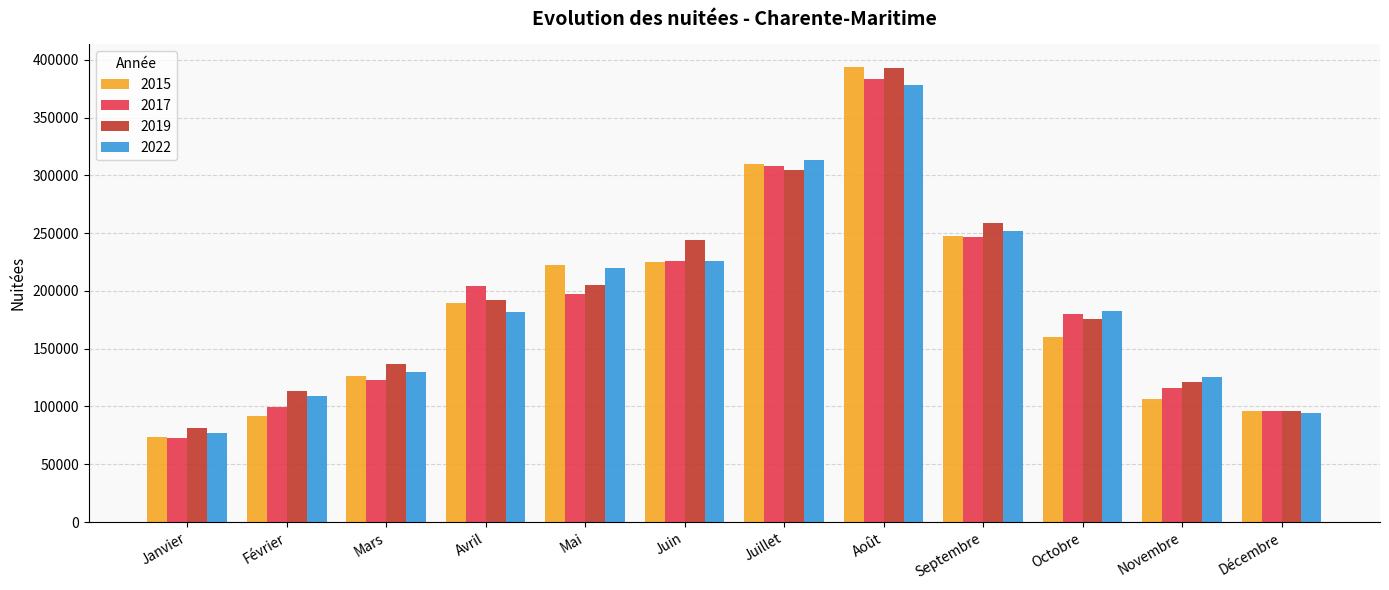

Which series has the widest spread of values?

2015